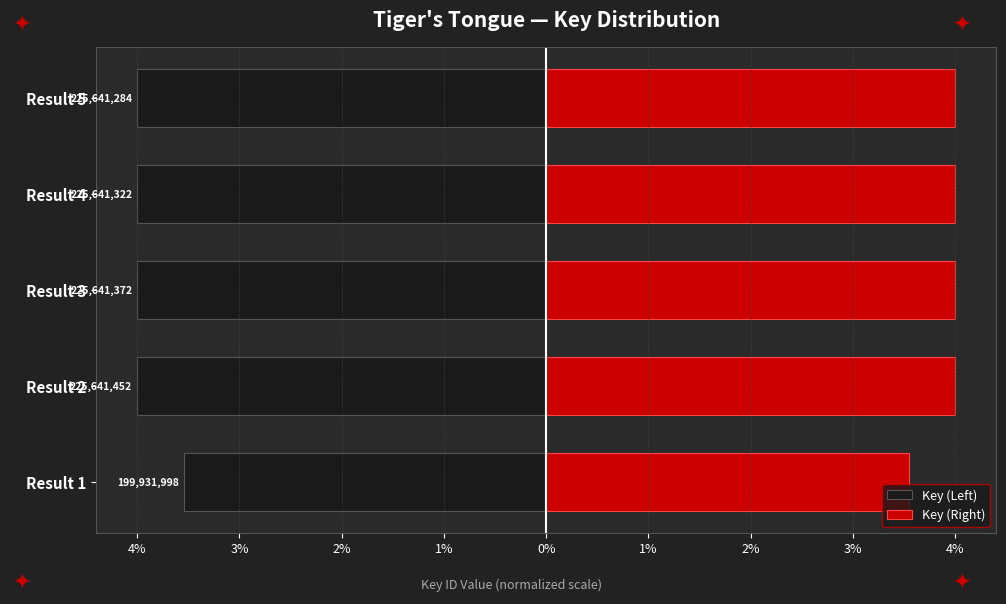

Rank the series at Result 2 from highest to lowest value.

Key (Right), Key (Left)